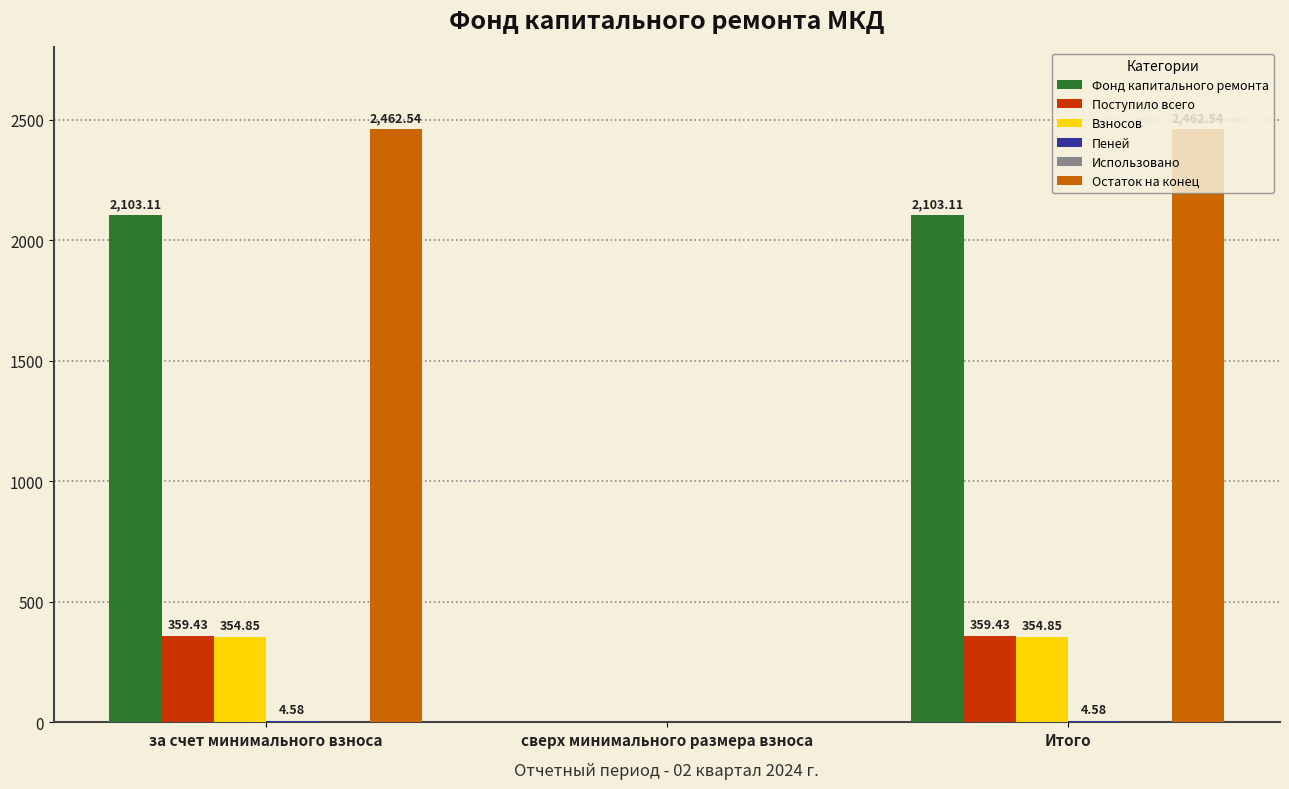

Is the value of Поступило всего at за счет минимального взноса greater than the value of Взносов at сверх минимального размера взноса?

Yes